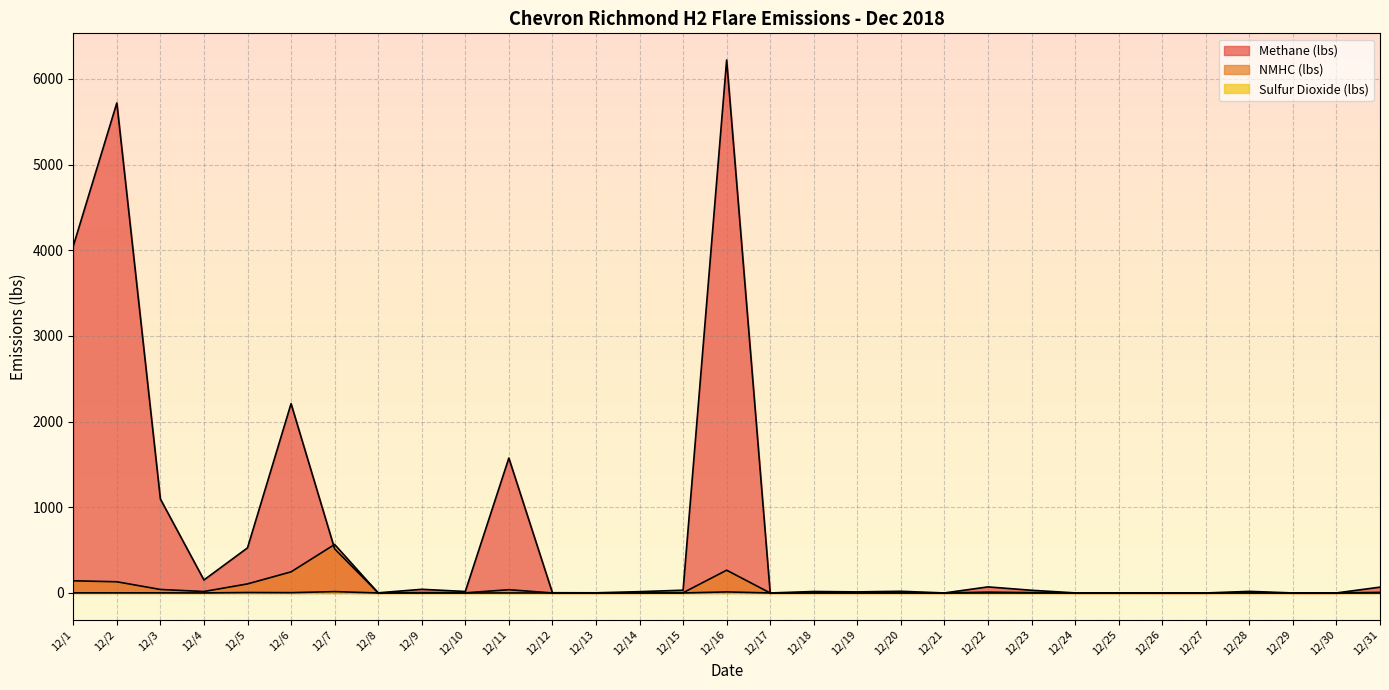

How many values in the Methane (lbs) series are below 18?

15